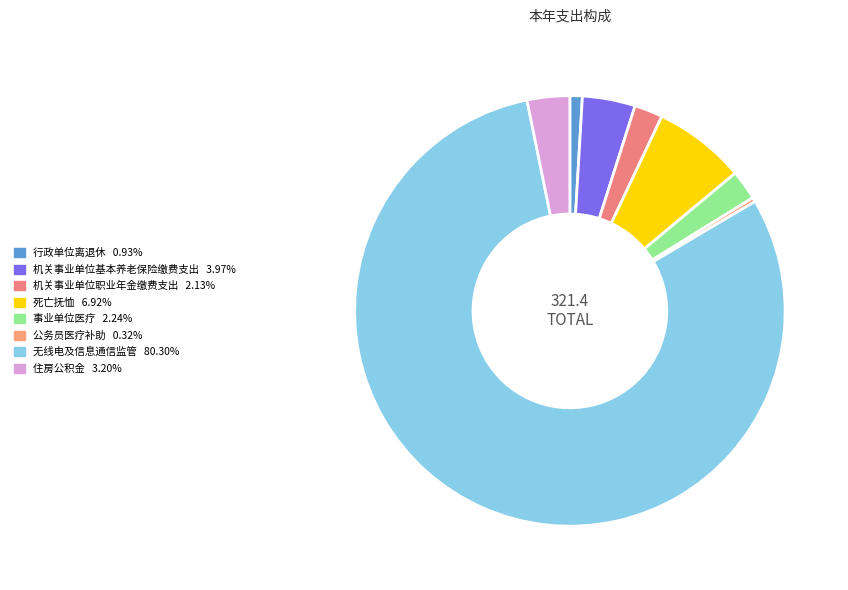

Count the number of slices in the pie.

8